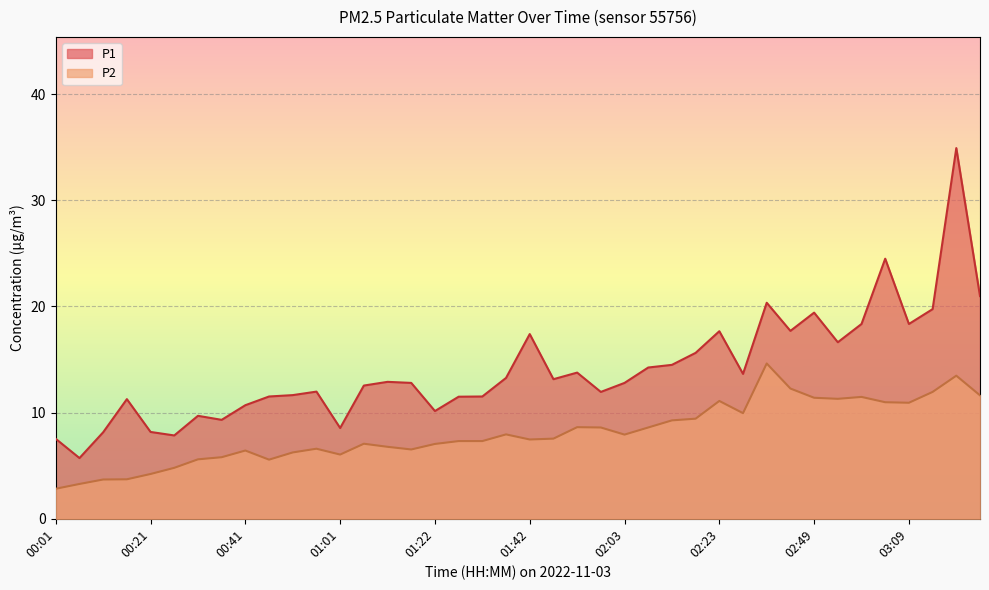

Which series has the largest total across all categories?

P1